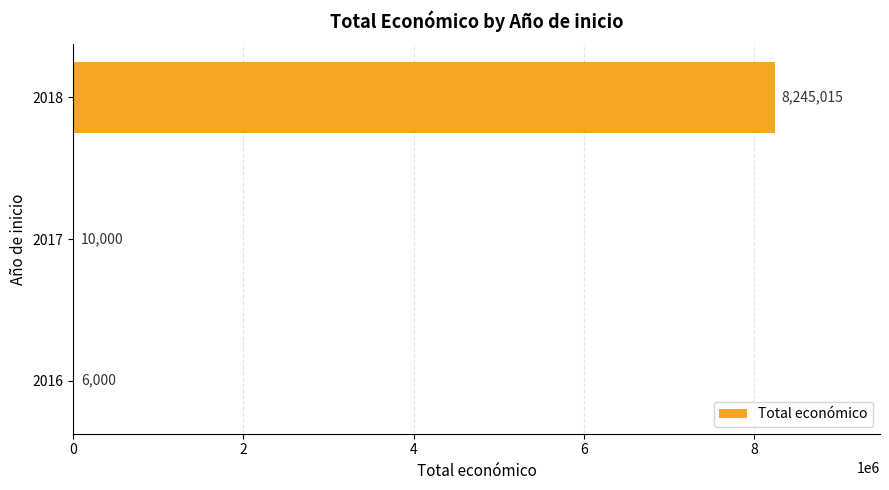

What is the greatest value displayed?

8245015